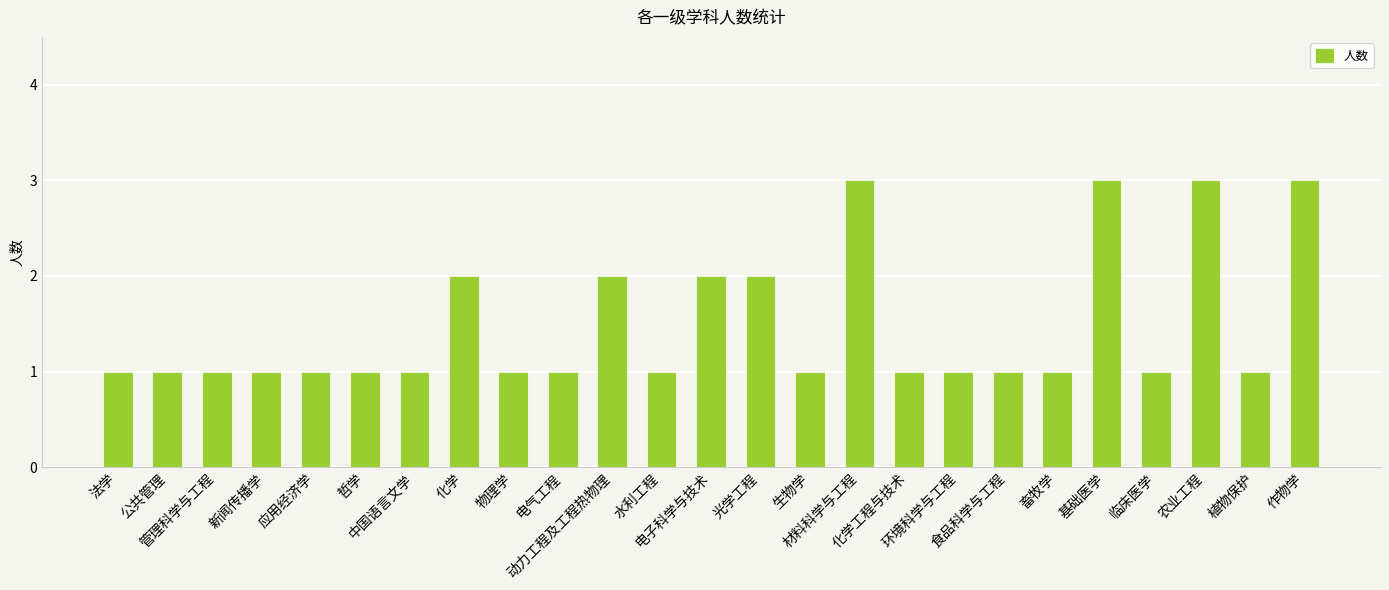

What is the sum of all values?

37